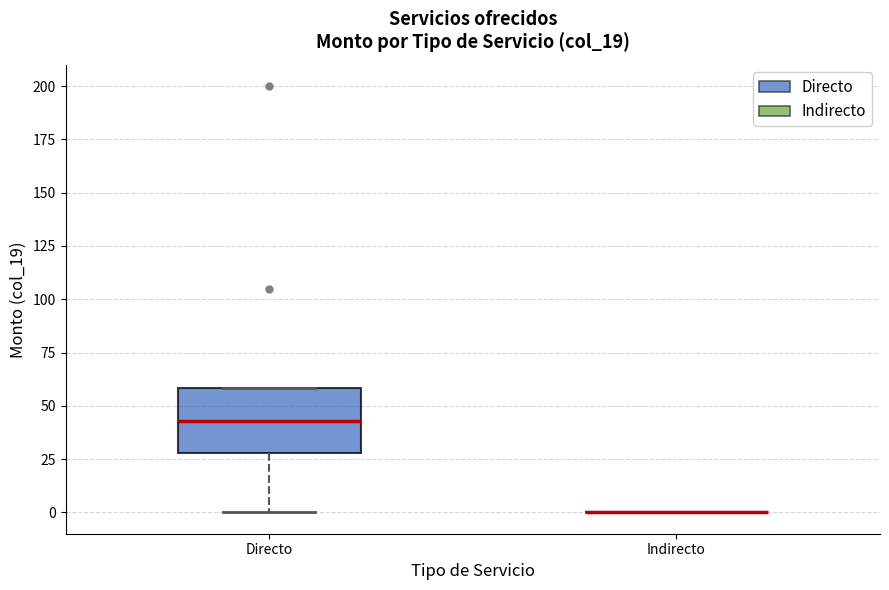

Reading left to right, transcribe this box plot: for each box, give where its median line is, the range the box spans, and where its two whiskers end, as read against the y-axis. The values are not printed on the chart, so give them approximately, as read against the axis.

Directo: median 45, box 30 to 60, whiskers 0 to 60
Indirecto: box collapsed to a line at 0, whiskers 0 to 0